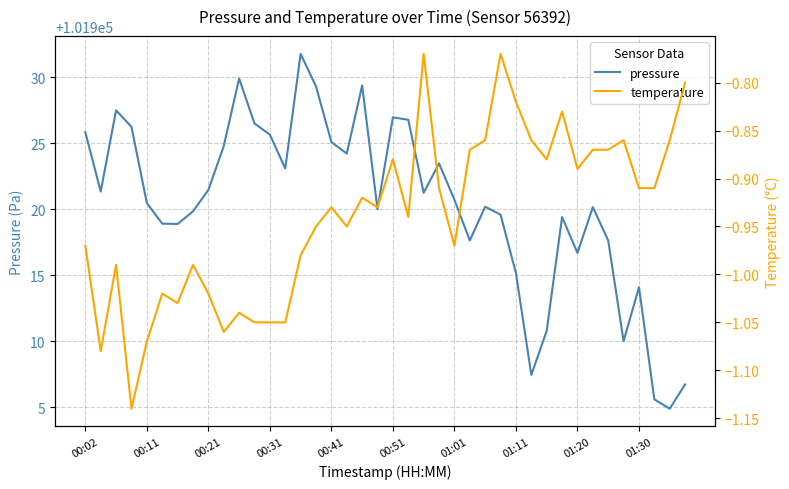

What is the difference between the pressure values at 11 and 20?

0.5